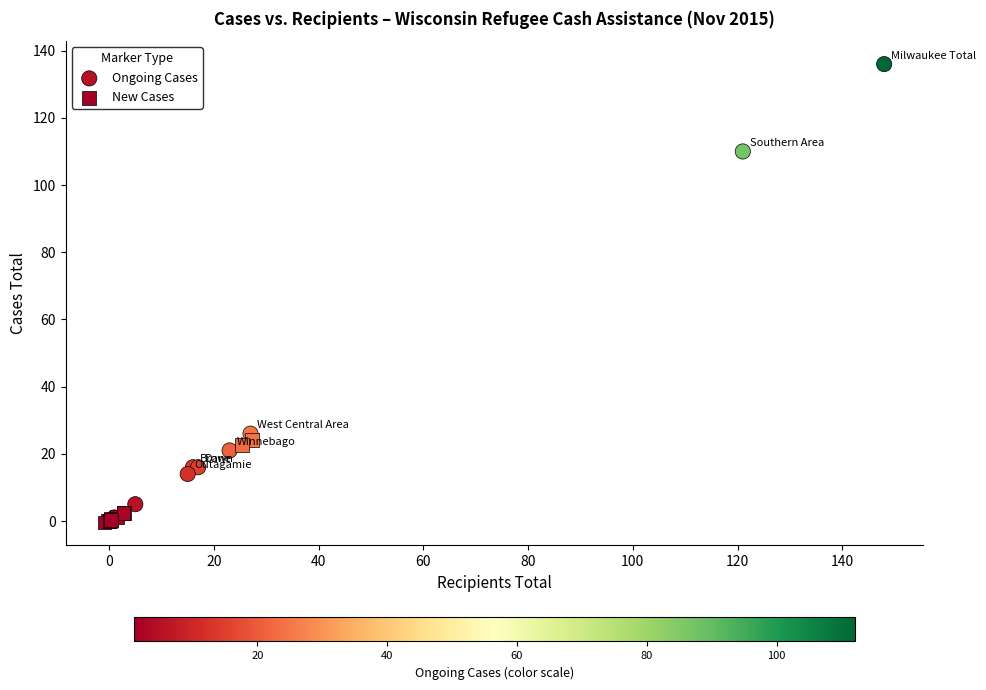

What are all the series names shown in the legend?

Ongoing Cases, New Cases